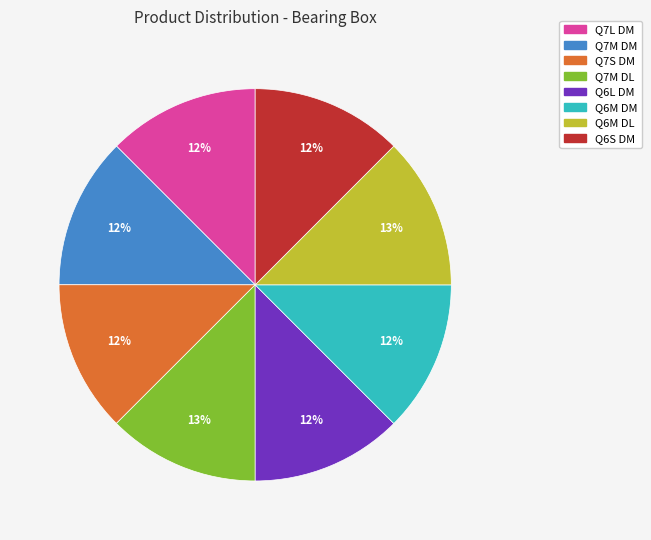

To the nearest percent, what is the average slice percentage?

12%